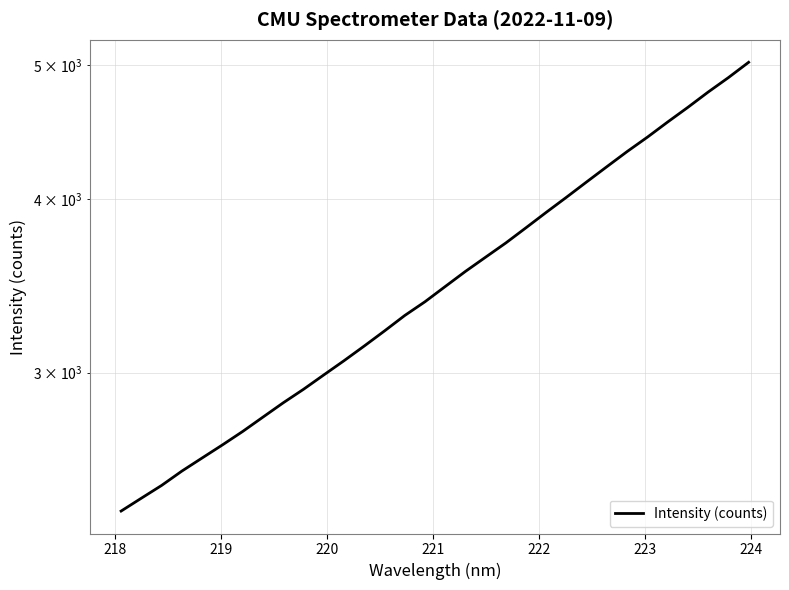

Reading left to right, list all the values displayed in this chart.

2383.6	2435.2	2487.4	2547.3	2603.4	2660.4	2720.5	2786.1	2853.0	2917.6	2987.9	3059.4	3135.0	3214.4	3298.0	3374.2	3460.5	3548.6	3633.8	3720.6	3816.1	3914.9	4014.3	4118.1	4223.6	4330.8	4435.4	4548.2	4660.4	4779.8	4895.6	5021.6